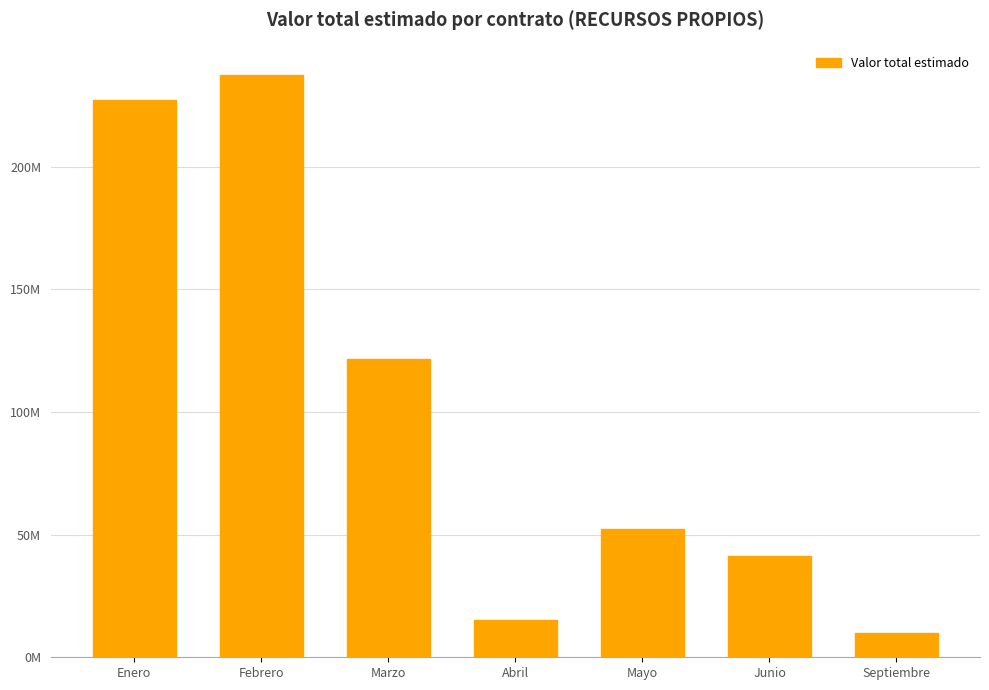

Rank the categories by value from highest to lowest.

Febrero, Enero, Marzo, Mayo, Junio, Abril, Septiembre